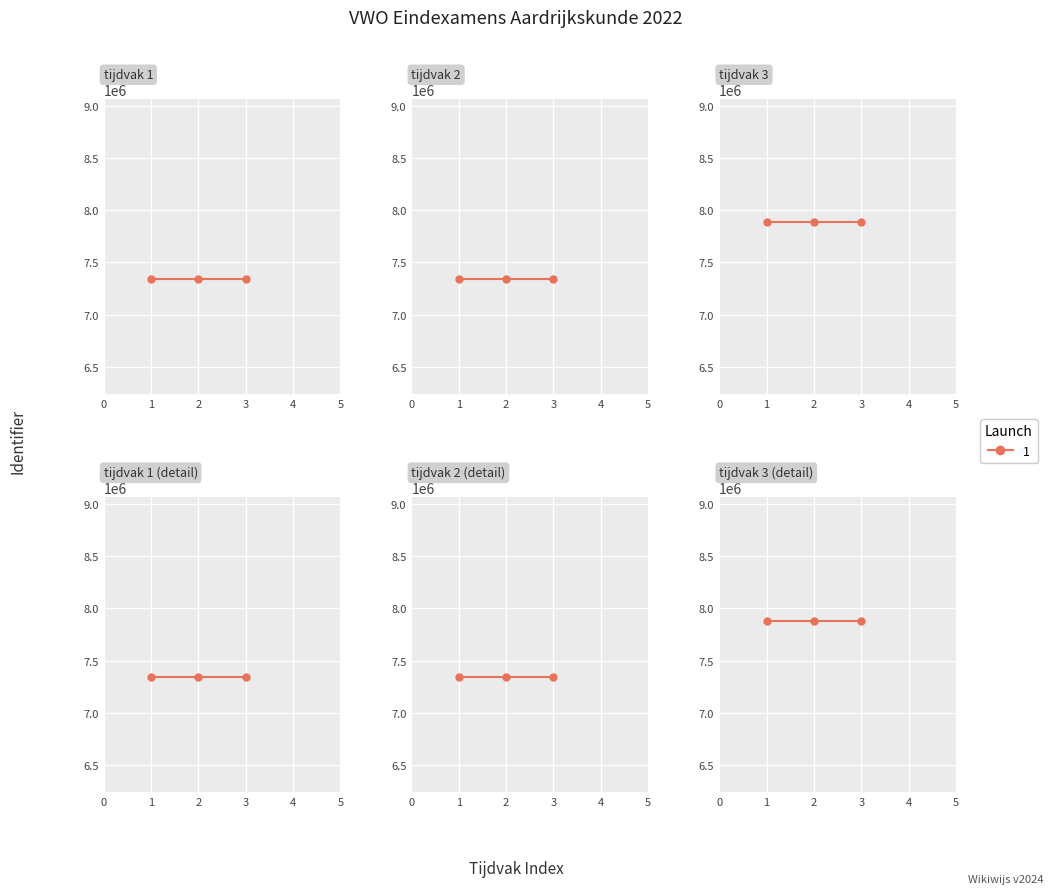

Is it true that the value at 2022 tijdvak 2 is 4884423?

False